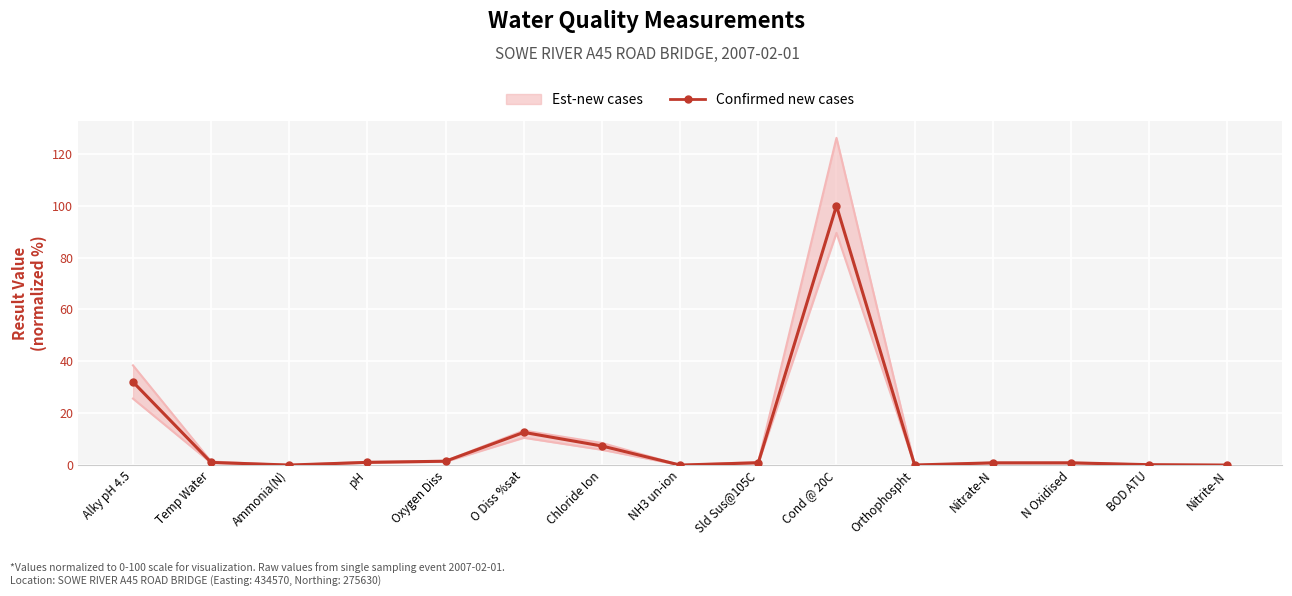

Where is the first local maximum?

O Diss %sat